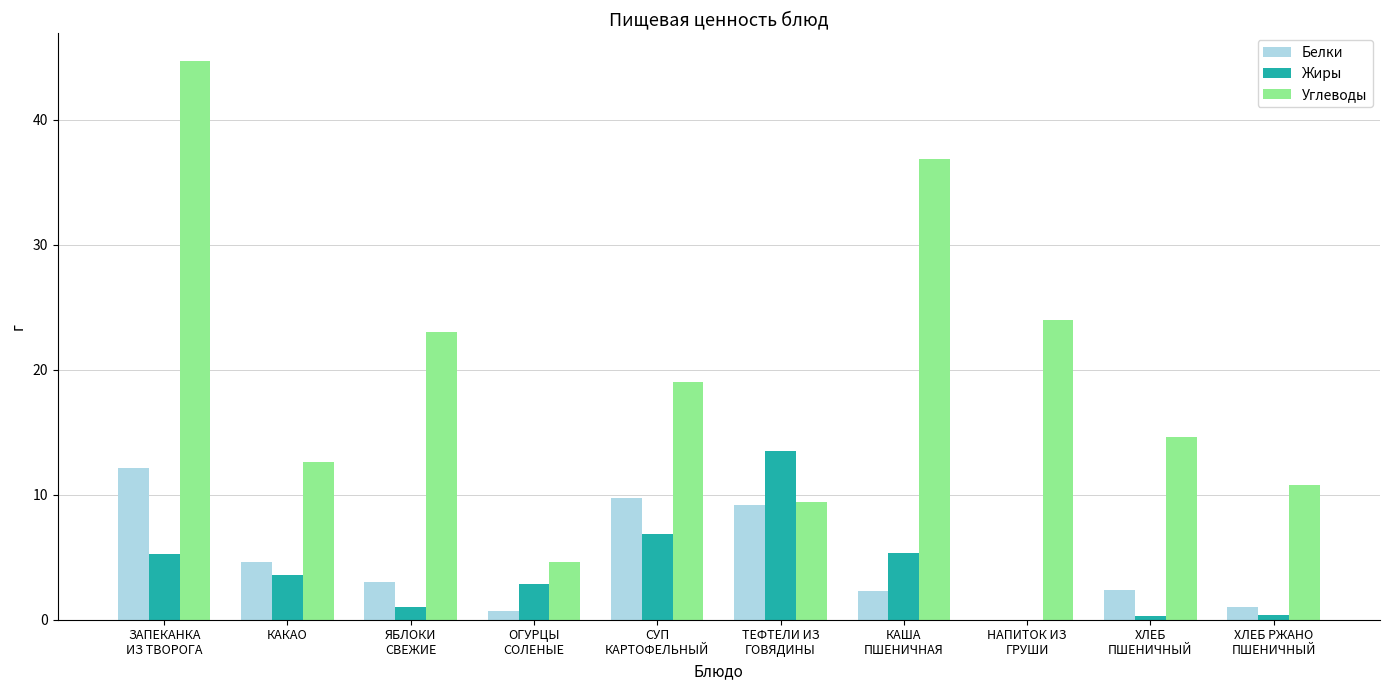

What is the sum of all Углеводы values?

199.6